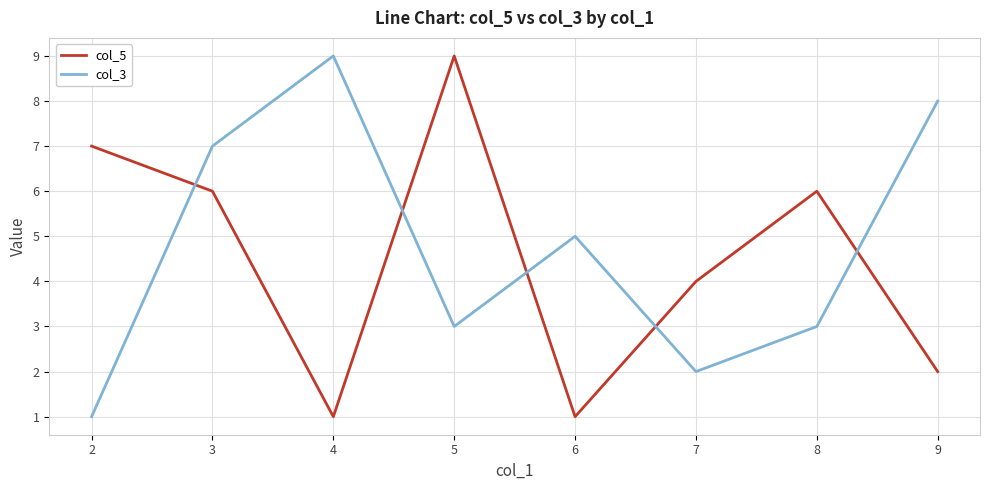

Where is col_3 nearest to the value 5?

6